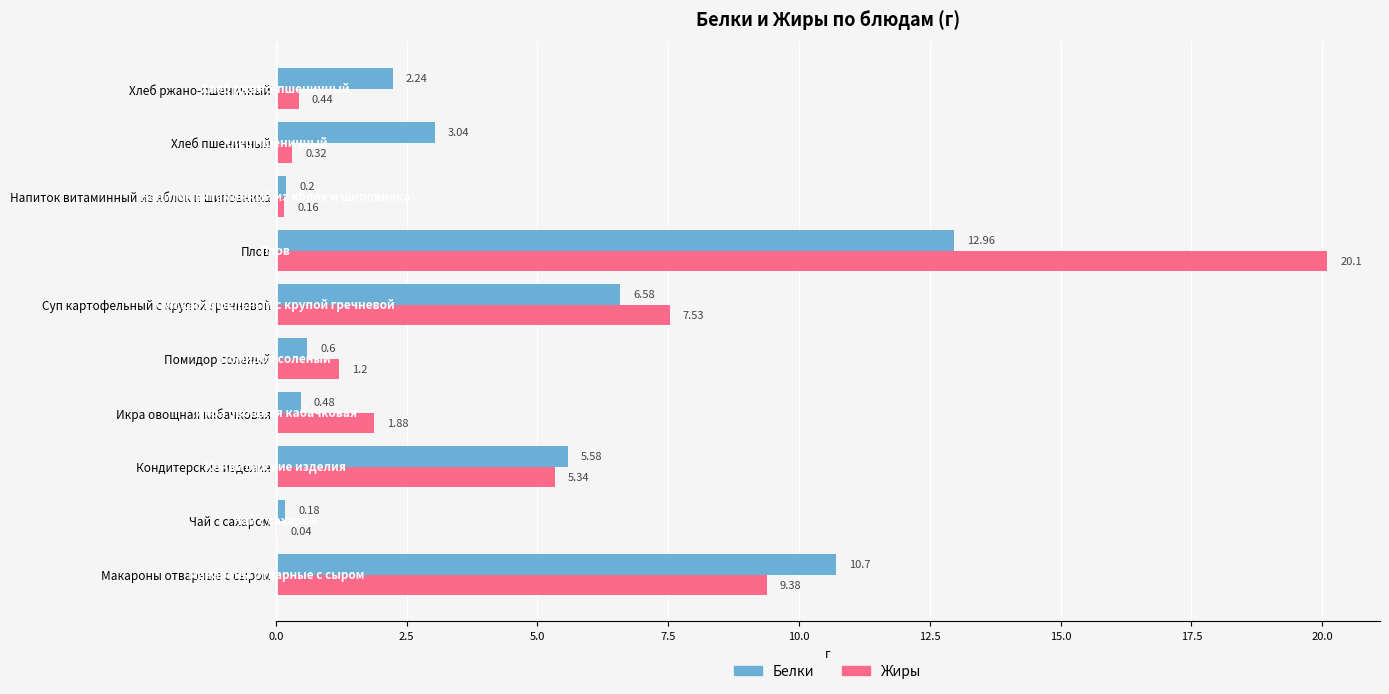

Which series has the largest range (max minus min)?

Жиры